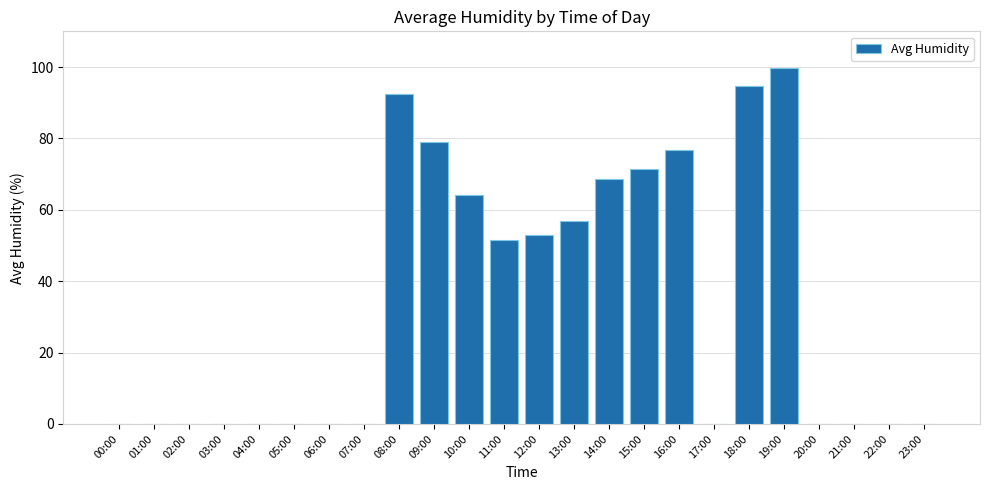

The value at 16:00 is 44.9. True or false?

False